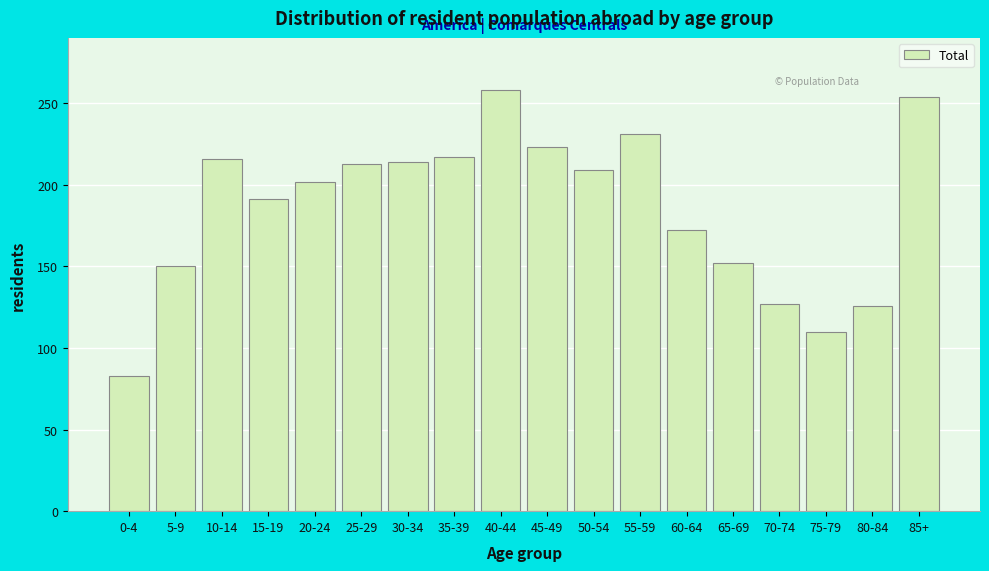

Read the value at 60-64.

172